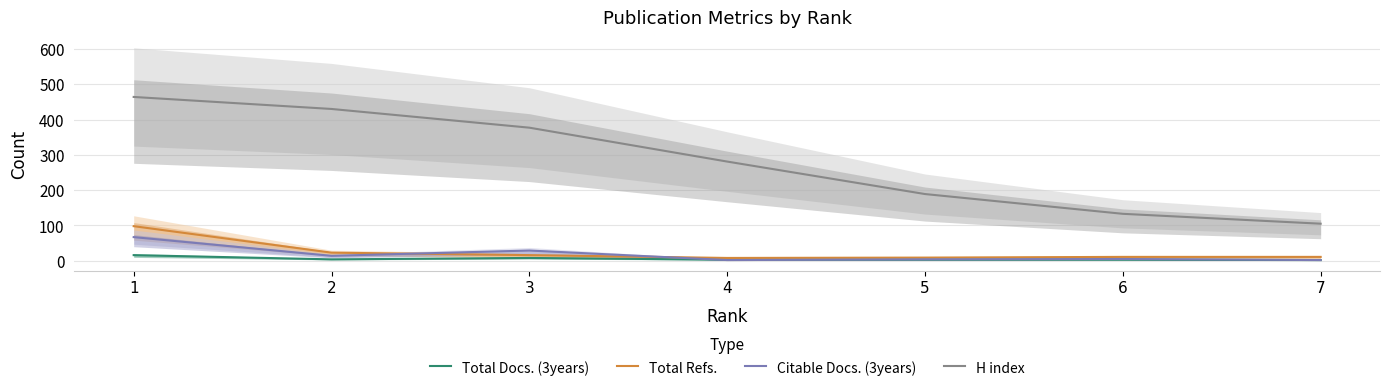

Reading left to right, transcribe all the data shown in this chart.

Total Docs. (3years): 1=16	2=4	3=8	4=3	5=3	6=3	7=2
Total Refs.: 1=98	2=23	3=16	4=8	5=9	6=11	7=11
Citable Docs. (3years): 1=67	2=14	3=29	4=2	5=4	6=5	7=2
H index: 1=464	2=430	3=377	4=281	5=189	6=133	7=105